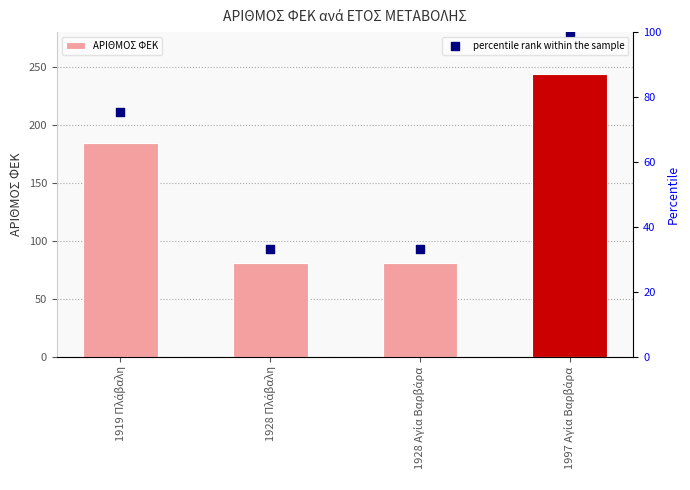

Which series contains the lowest Y value?

percentile rank within the sample